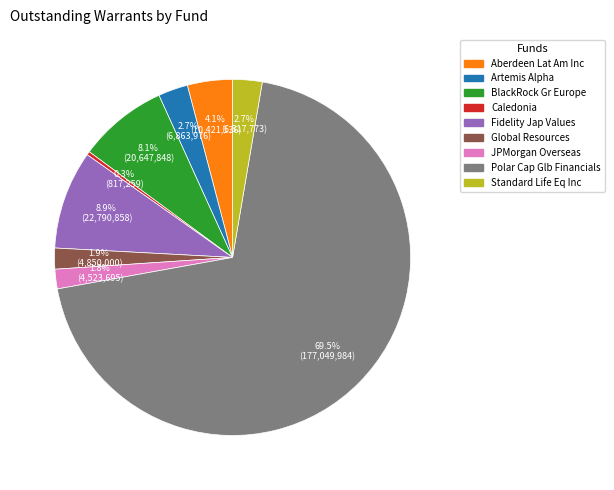

How many segments does this pie chart have?

9